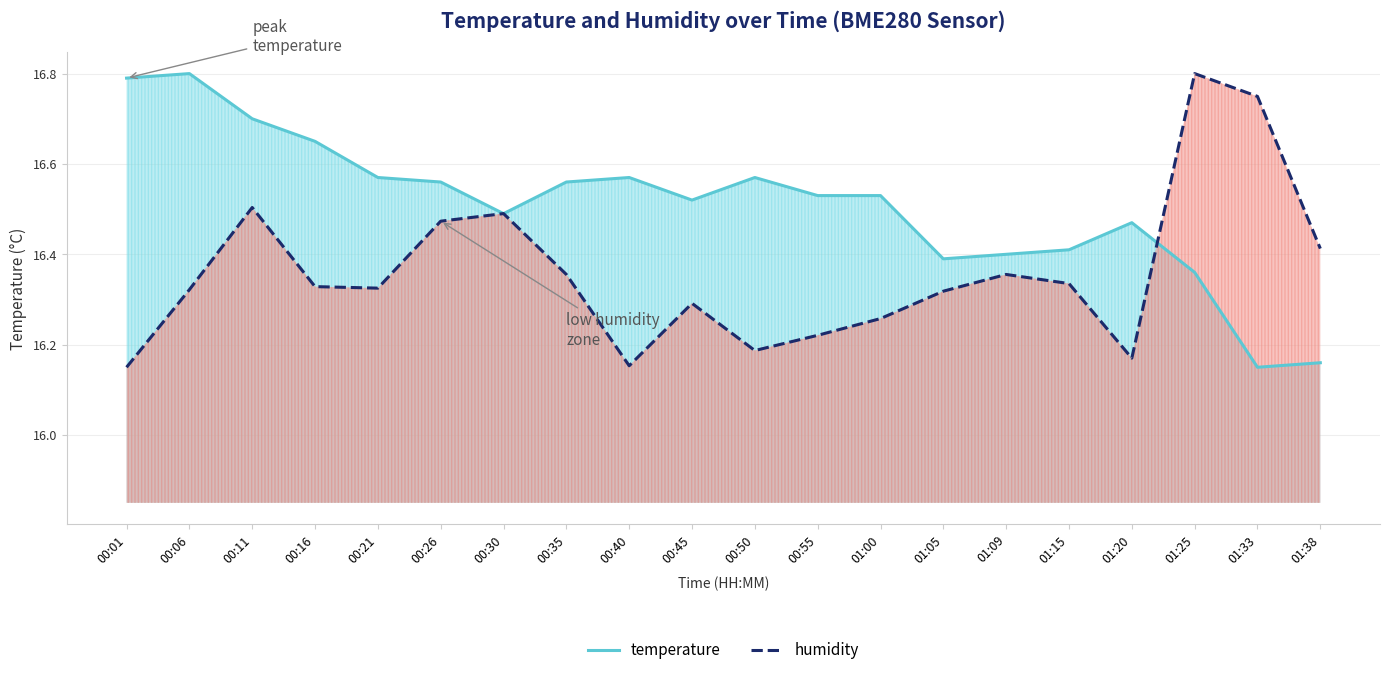

Reading left to right, what are all the values shown in this chart?

temperature: 16.8	16.8	16.7	16.6	16.6	16.6	16.5	16.6	16.6	16.5	16.6	16.5	16.5	16.4	16.4	16.4	16.5	16.4	16.1	16.2
humidity: 16.1	16.3	16.5	16.3	16.3	16.5	16.5	16.4	16.2	16.3	16.2	16.2	16.3	16.3	16.4	16.3	16.2	16.8	16.7	16.4